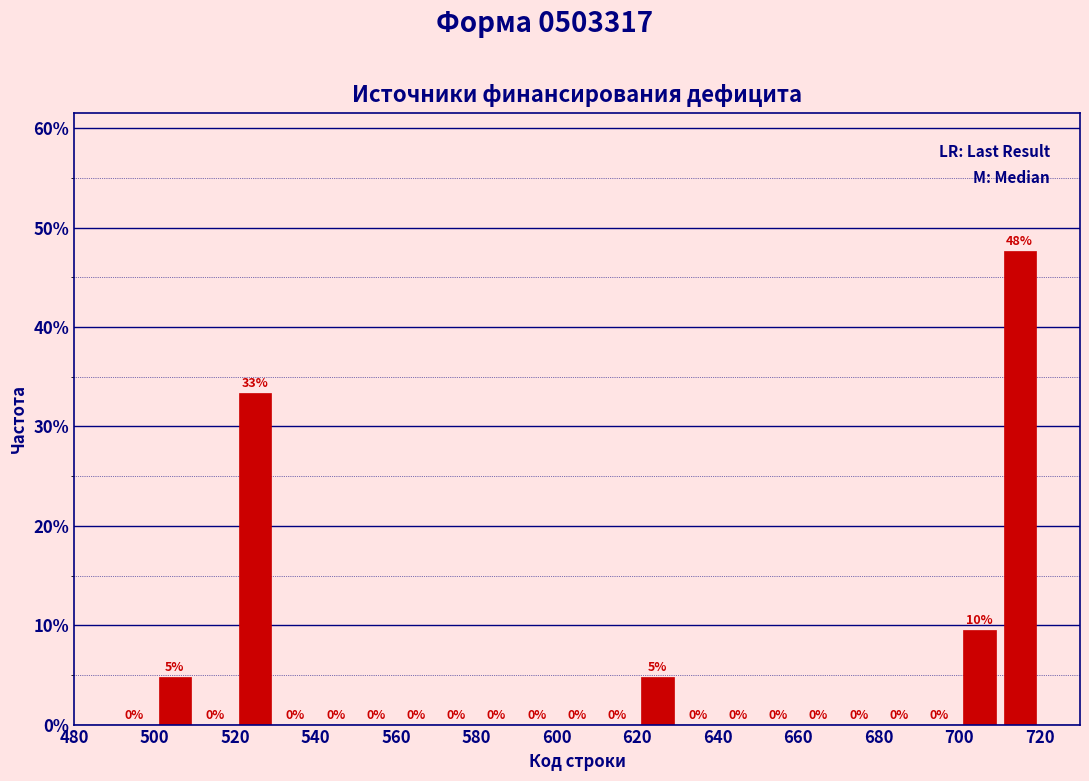

Over which range of the x-axis is the bar tallest?

710 to 720